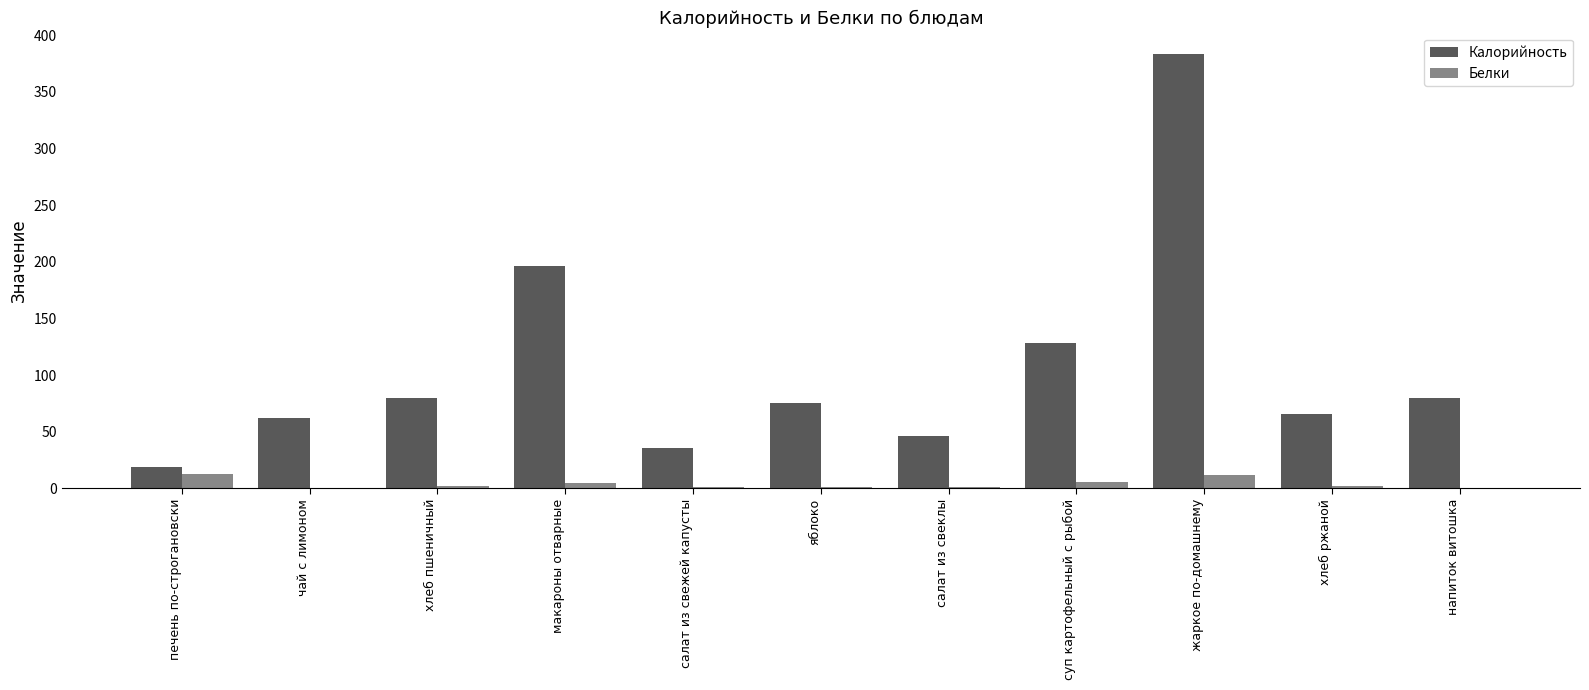

At which category is the sum across all series the highest?

жаркое по-домашнему